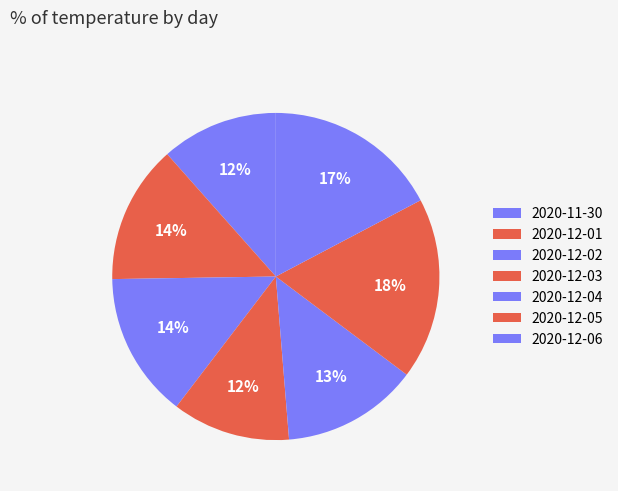

What is the smallest slice in the pie chart?

2020-11-30